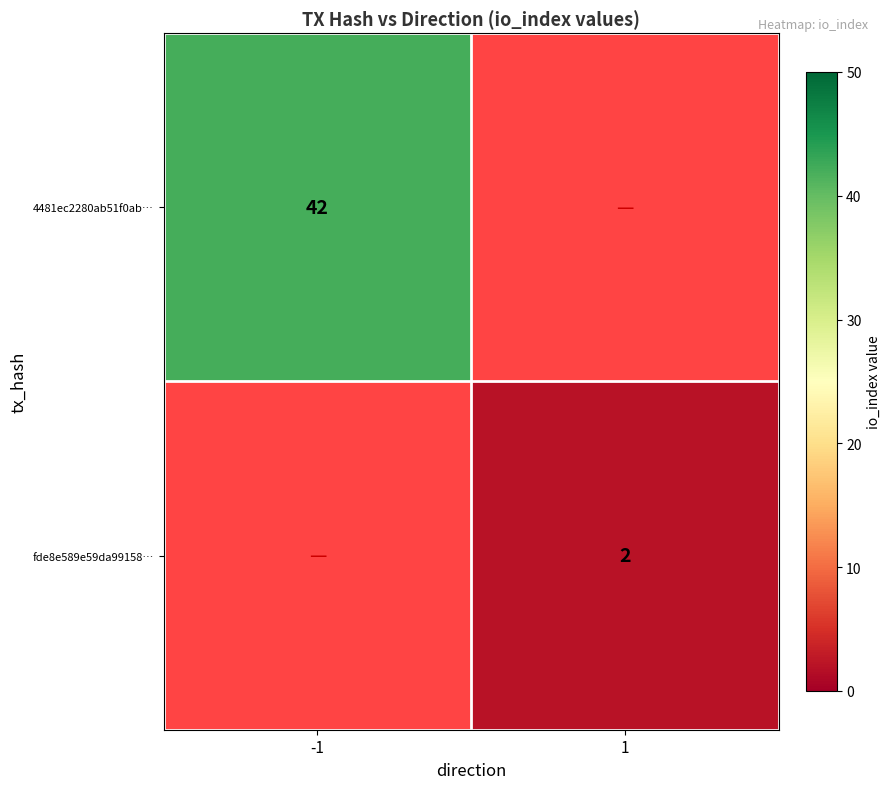

The 4481ec2280ab51f0ab… series shows 42 at -1. True or false?

True